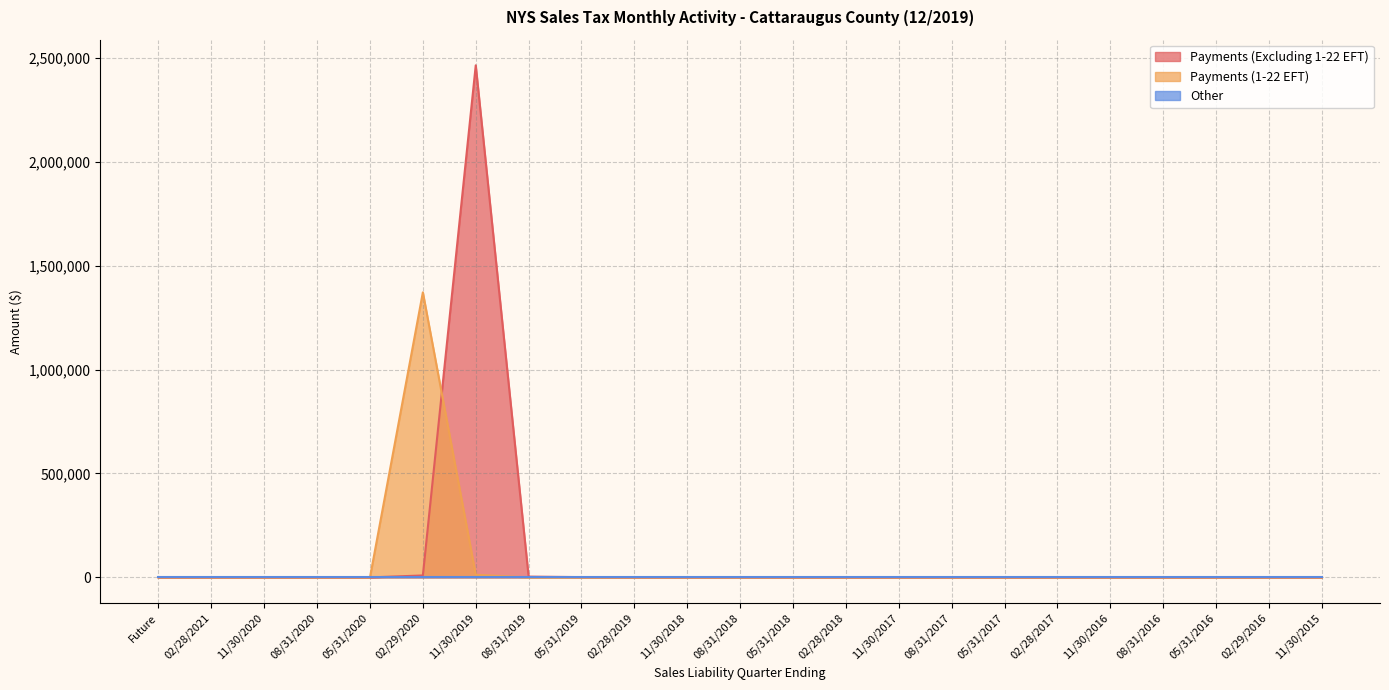

What is the difference between the Payments (Excluding 1-22 EFT) values at 02/28/2021 and 08/31/2016?

15.4